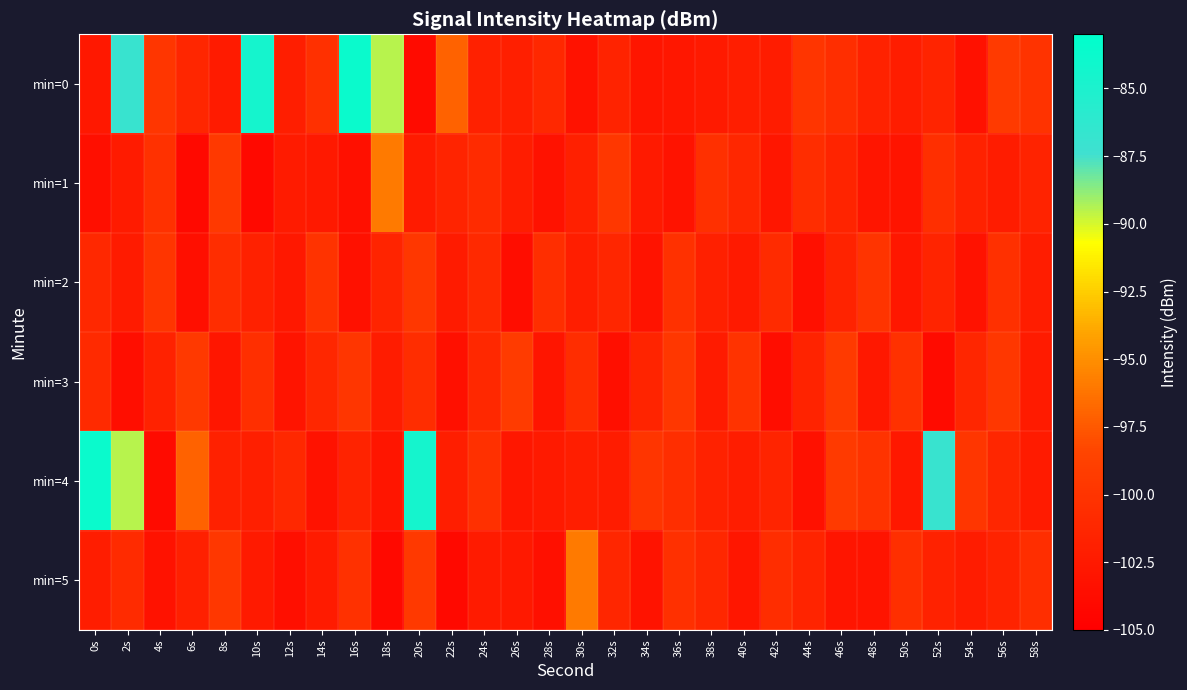

Reading left to right, extract all data points from this chart.

min=0: 0s=-102.7	2s=-86.9	4s=-99.8	6s=-101.2	8s=-102.3	10s=-84.5	12s=-102.1	14s=-100.3	16s=-83.7	18s=-89.5	20s=-103.9	22s=-97.1	24s=-101.8	26s=-102.0	28s=-101.1	30s=-103.1	32s=-101.6	34s=-102.9	36s=-102.7	38s=-102.5	40s=-102.1	42s=-102.2	44s=-99.9	46s=-100.5	48s=-101.7	50s=-102.1	52s=-101.5	54s=-103.3	56s=-99.4	58s=-100.1
min=1: 0s=-103.5	2s=-102.3	4s=-100.2	6s=-104.0	8s=-99.5	10s=-104.1	12s=-102.3	14s=-102.6	16s=-103.4	18s=-95.9	20s=-102.4	22s=-101.5	24s=-100.8	26s=-102.1	28s=-103.2	30s=-101.9	32s=-99.7	34s=-102.5	36s=-103.1	38s=-100.3	40s=-101.2	42s=-102.8	44s=-100.6	46s=-101.4	48s=-102.9	50s=-103.0	52s=-100.4	54s=-101.7	56s=-102.2	58s=-101.6
min=2: 0s=-101.1	2s=-102.3	4s=-99.9	6s=-103.5	8s=-100.7	10s=-101.8	12s=-102.6	14s=-100.1	16s=-103.3	18s=-101.4	20s=-99.6	22s=-102.4	24s=-101.0	26s=-103.7	28s=-100.5	30s=-102.0	32s=-101.3	34s=-103.1	36s=-100.2	38s=-101.9	40s=-102.5	42s=-100.8	44s=-103.4	46s=-101.6	48s=-100.0	50s=-102.7	52s=-101.5	54s=-103.2	56s=-100.3	58s=-102.1
min=3: 0s=-100.9	2s=-103.6	4s=-101.7	6s=-99.5	8s=-102.8	10s=-100.4	12s=-103.0	14s=-101.2	16s=-99.8	18s=-102.2	20s=-100.6	22s=-103.4	24s=-101.1	26s=-99.3	28s=-102.9	30s=-100.7	32s=-103.5	34s=-101.4	36s=-99.6	38s=-102.3	40s=-100.1	42s=-103.7	44s=-101.6	46s=-99.4	48s=-102.6	50s=-100.2	52s=-103.8	54s=-101.3	56s=-99.7	58s=-102.4
min=4: 0s=-83.7	2s=-89.5	4s=-103.9	6s=-97.1	8s=-101.8	10s=-102.0	12s=-101.1	14s=-103.1	16s=-101.6	18s=-102.9	20s=-84.5	22s=-102.1	24s=-100.3	26s=-102.7	28s=-102.5	30s=-102.1	32s=-102.2	34s=-99.9	36s=-100.5	38s=-101.7	40s=-102.1	42s=-101.5	44s=-103.3	46s=-99.4	48s=-100.1	50s=-102.7	52s=-86.9	54s=-99.8	56s=-101.2	58s=-102.3
min=5: 0s=-102.1	2s=-100.8	4s=-103.2	6s=-101.9	8s=-99.7	10s=-102.5	12s=-103.5	14s=-102.3	16s=-100.2	18s=-104.0	20s=-99.5	22s=-104.1	24s=-102.3	26s=-102.6	28s=-103.4	30s=-95.9	32s=-101.3	34s=-103.1	36s=-100.3	38s=-101.2	40s=-102.8	42s=-100.6	44s=-101.4	46s=-102.9	48s=-103.0	50s=-100.4	52s=-101.7	54s=-102.2	56s=-101.6	58s=-100.5